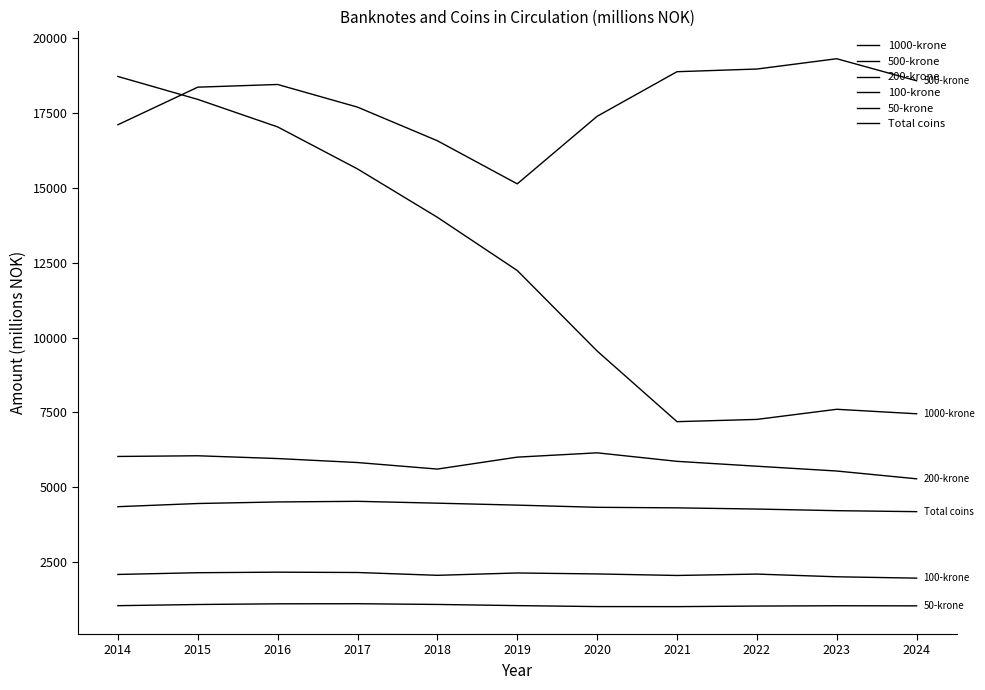

Does the chart display data point markers on the line(s)?

No